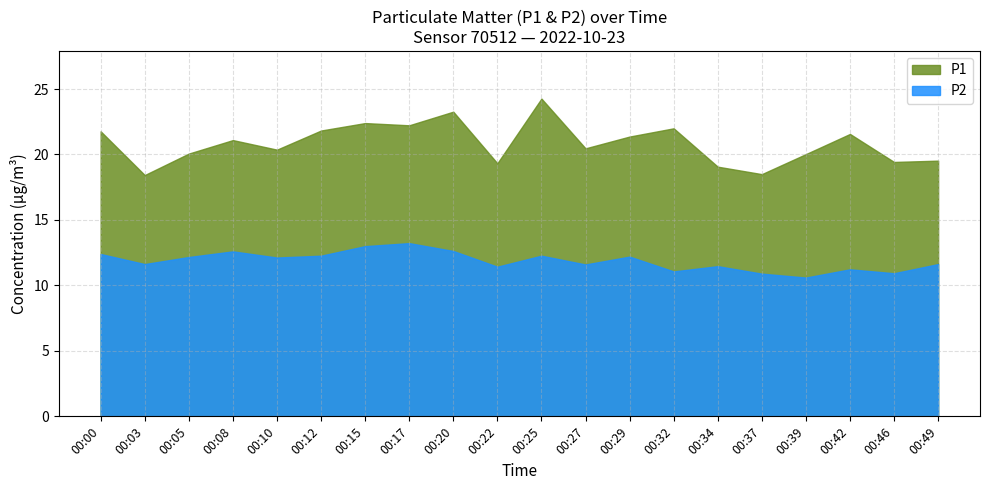

What is the sum of the P2 values at 00:37 and 00:00?

23.3